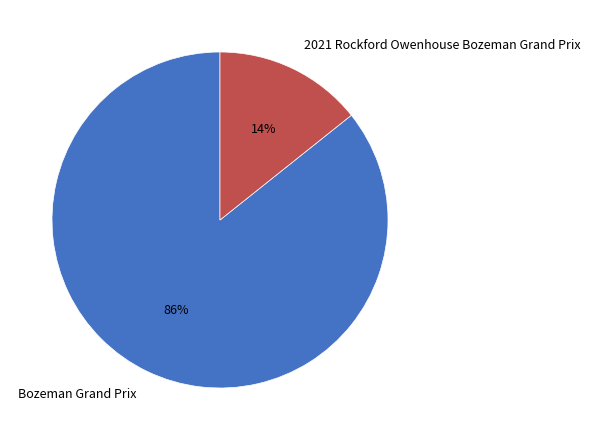

True or false: Bozeman Grand Prix accounts for 77% of the total.

False